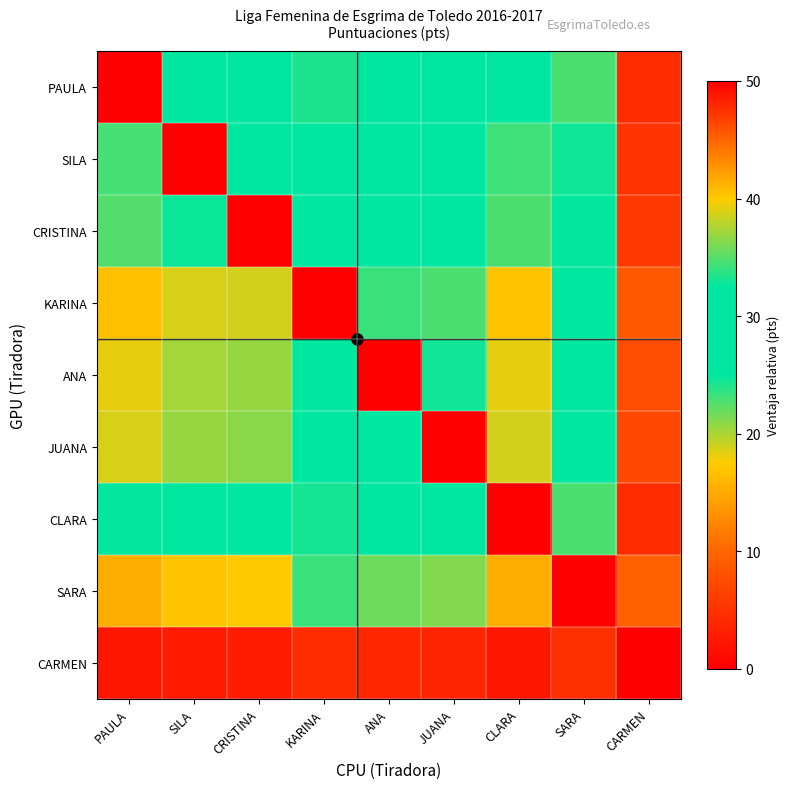

How many series are shown in this chart?

9